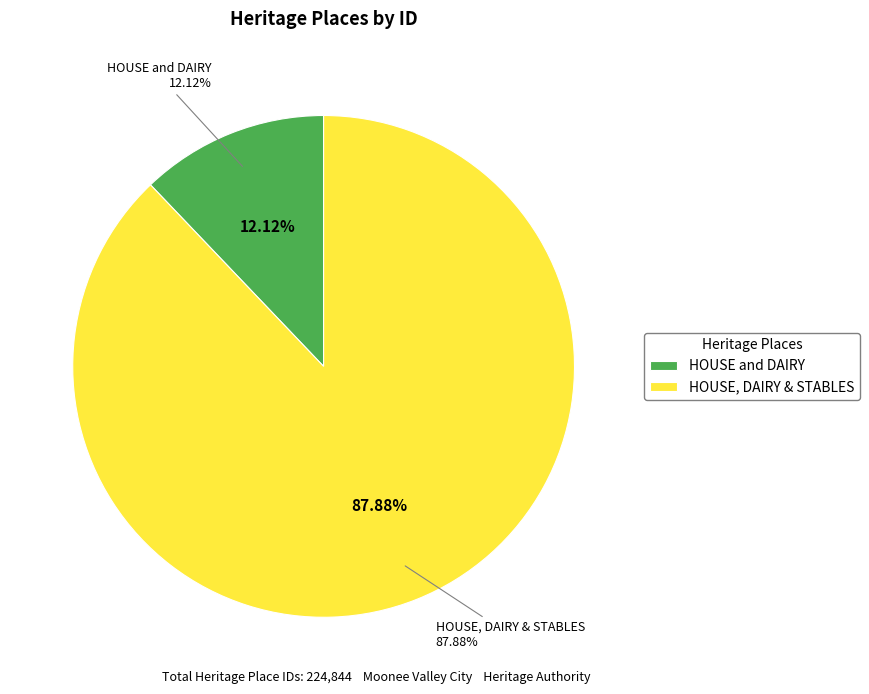

To the nearest percent, what portion does HOUSE and DAIRY represent?

12%